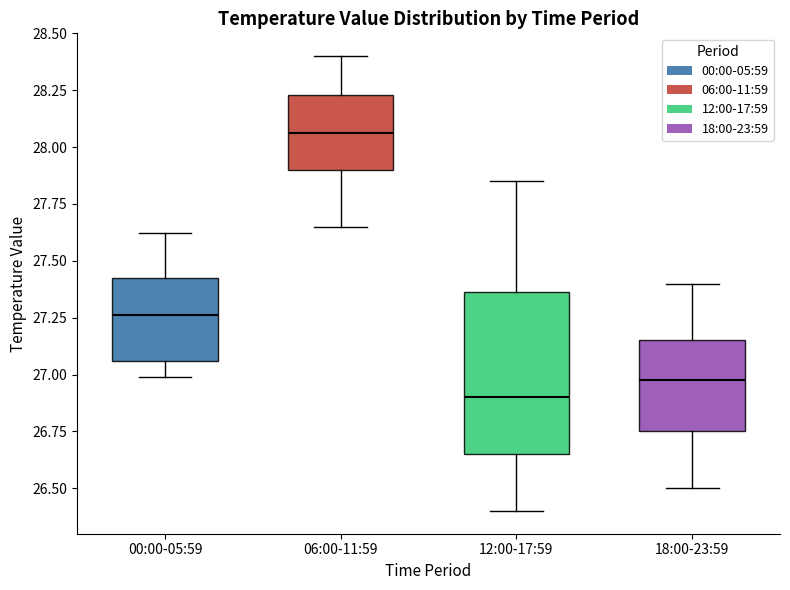

Reading left to right, read every box against the y-axis: the position of its median line, the range the box covers, and the ends of its whiskers. The values are not printed on the chart, so give them approximately, as read against the axis.

00:00-05:59: median 27.25, box 27.05 to 27.45, whiskers 27.00 to 27.60
06:00-11:59: median 28.05, box 27.90 to 28.25, whiskers 27.65 to 28.40
12:00-17:59: median 26.90, box 26.65 to 27.35, whiskers 26.40 to 27.85
18:00-23:59: median 27.00, box 26.75 to 27.15, whiskers 26.50 to 27.40